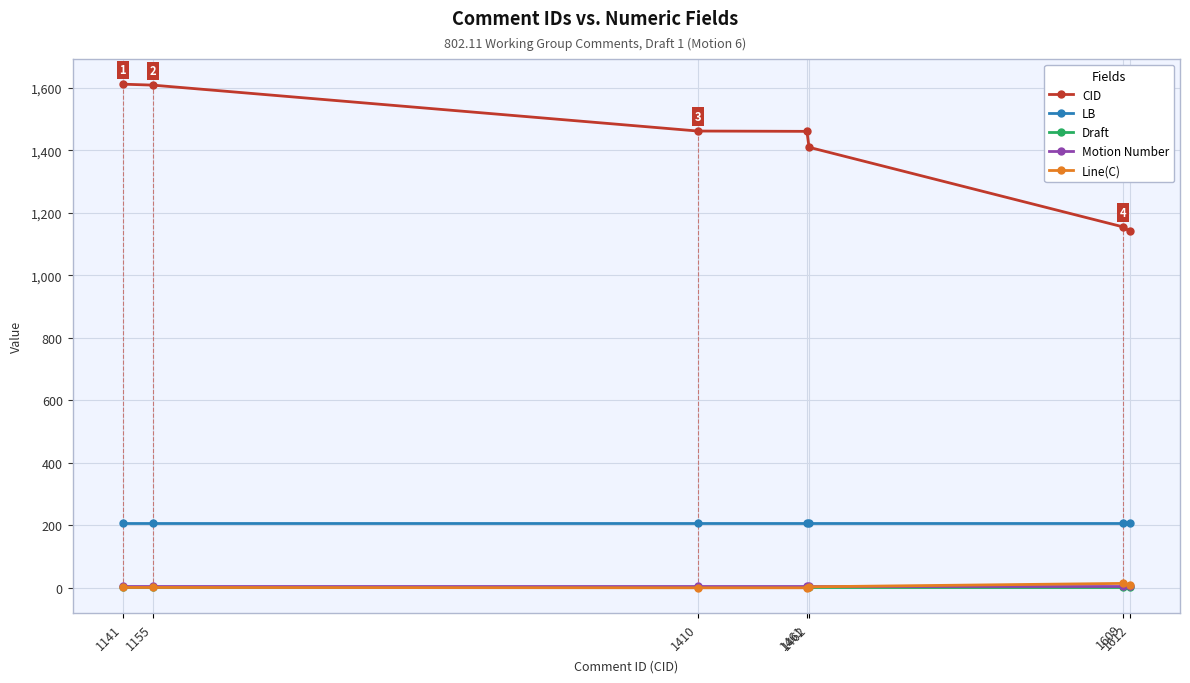

At how many categories does at least one series exceed 859?

7